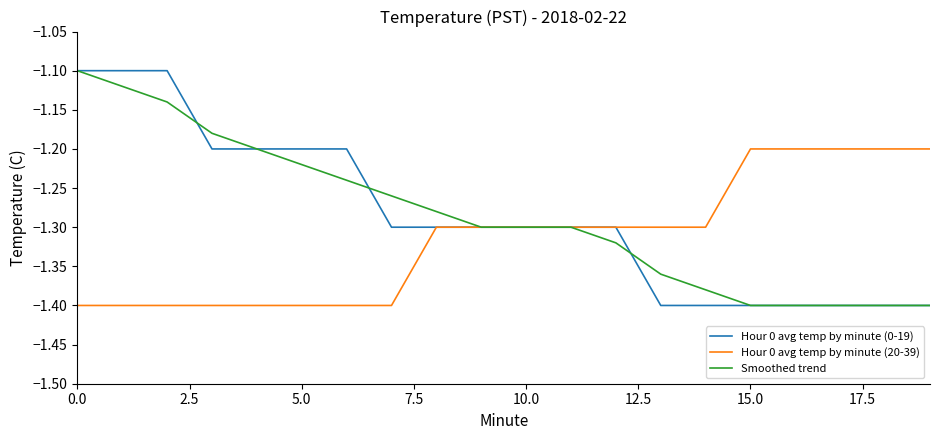

What is the maximum value for Hour 0 avg temp by minute (20-39)?

-1.2